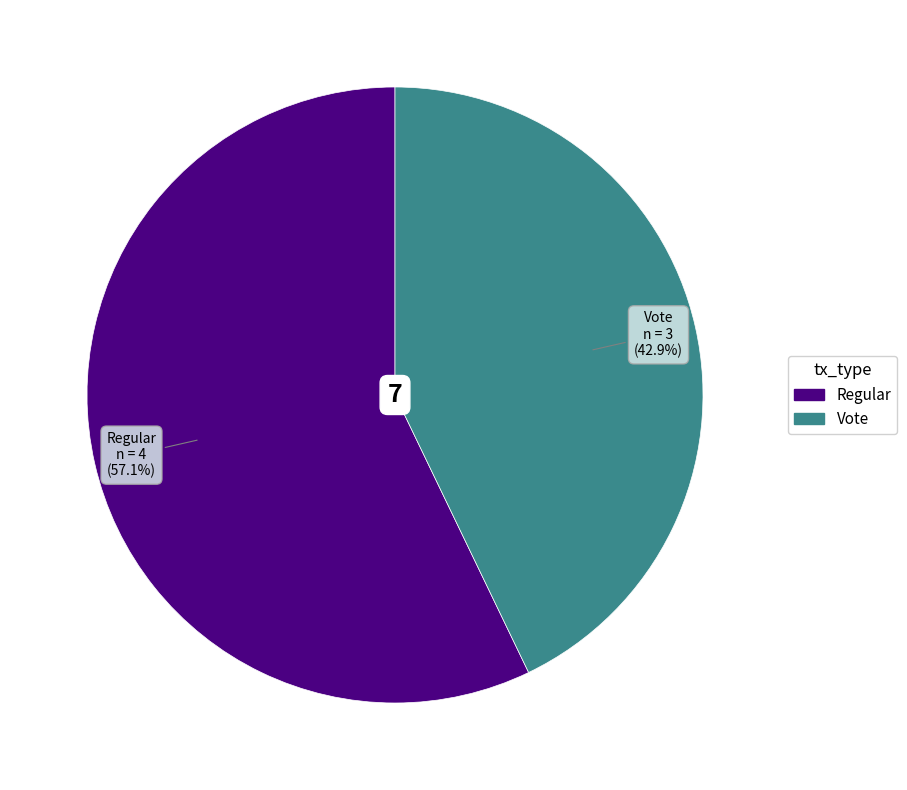

Rank the categories by value from lowest to highest.

Vote, Regular